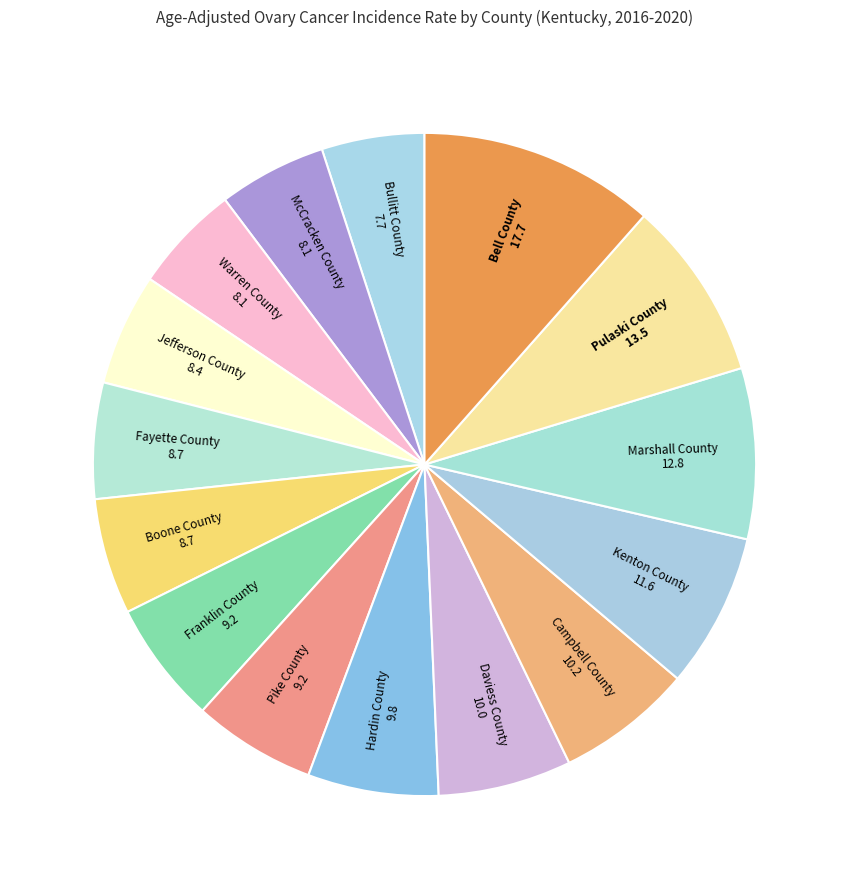

Combined, do Pike County and Fayette County account for over 50%?

No